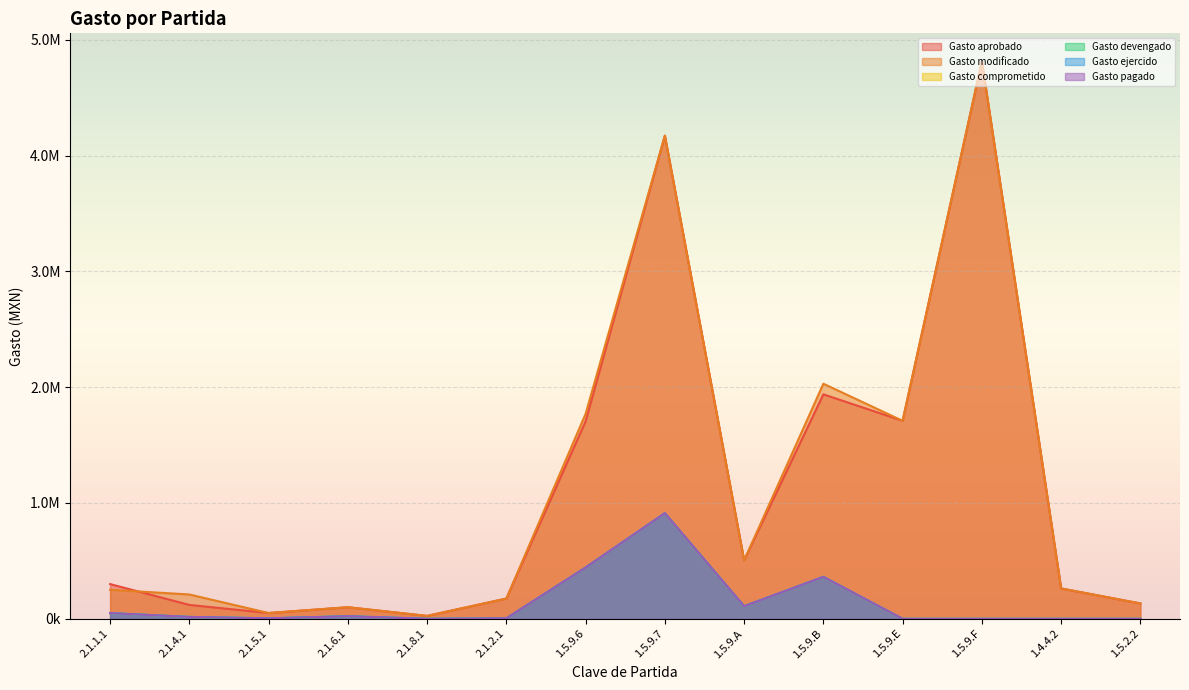

Between 1.5.9.7 and 2.1.8.1, which is larger?

1.5.9.7